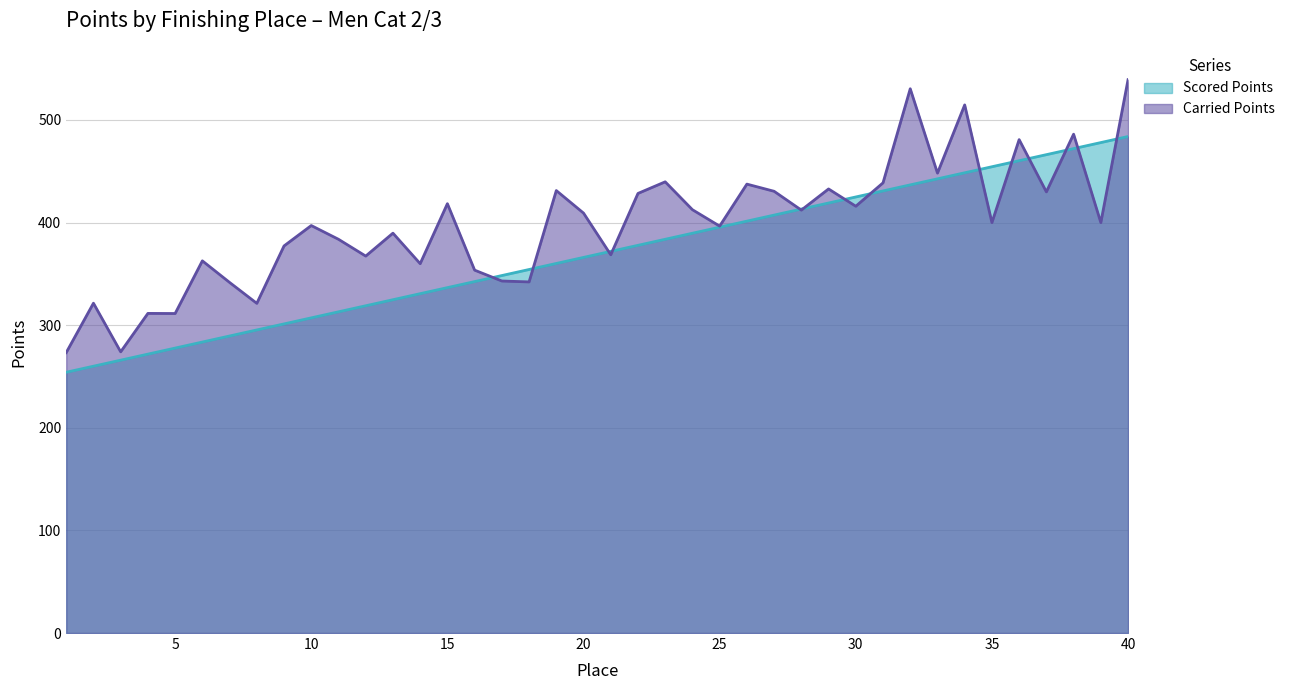

Where does the Scored Points series first go above 371?

21